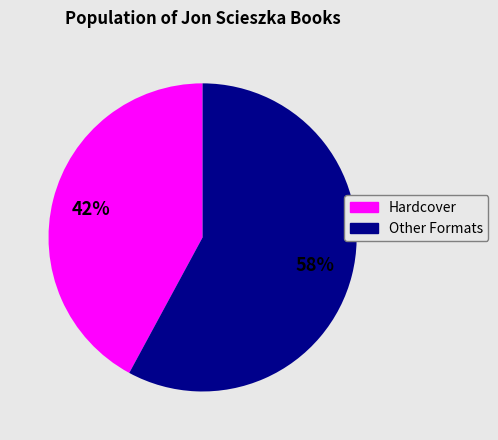

To the nearest percent, what is the difference between the largest and smallest slice percentages?

16%